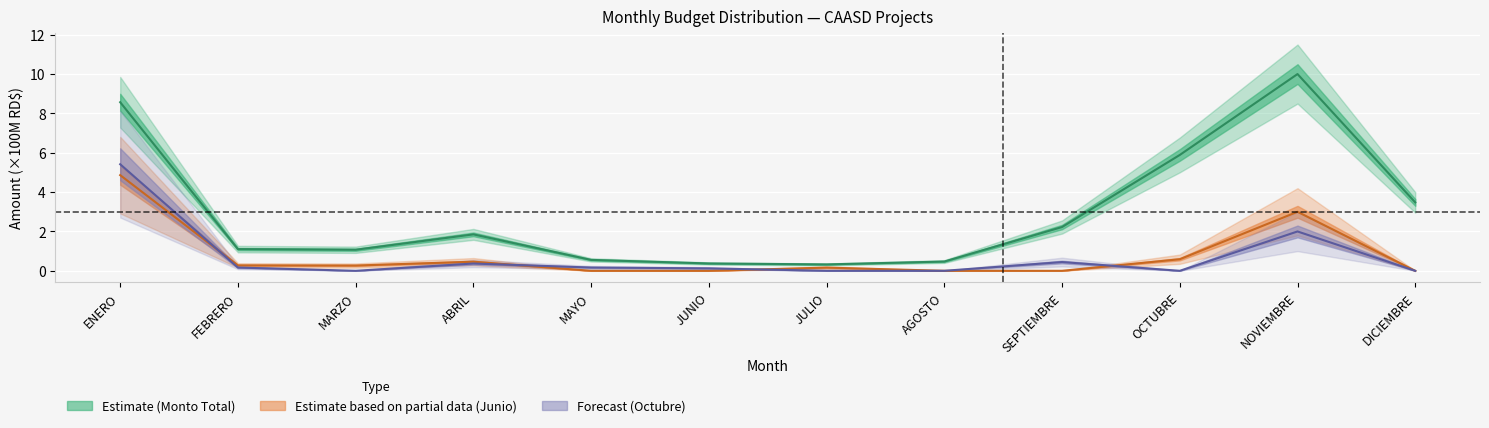

Where is JUNIO_month nearest to the value 2?

NOVIEMBRE